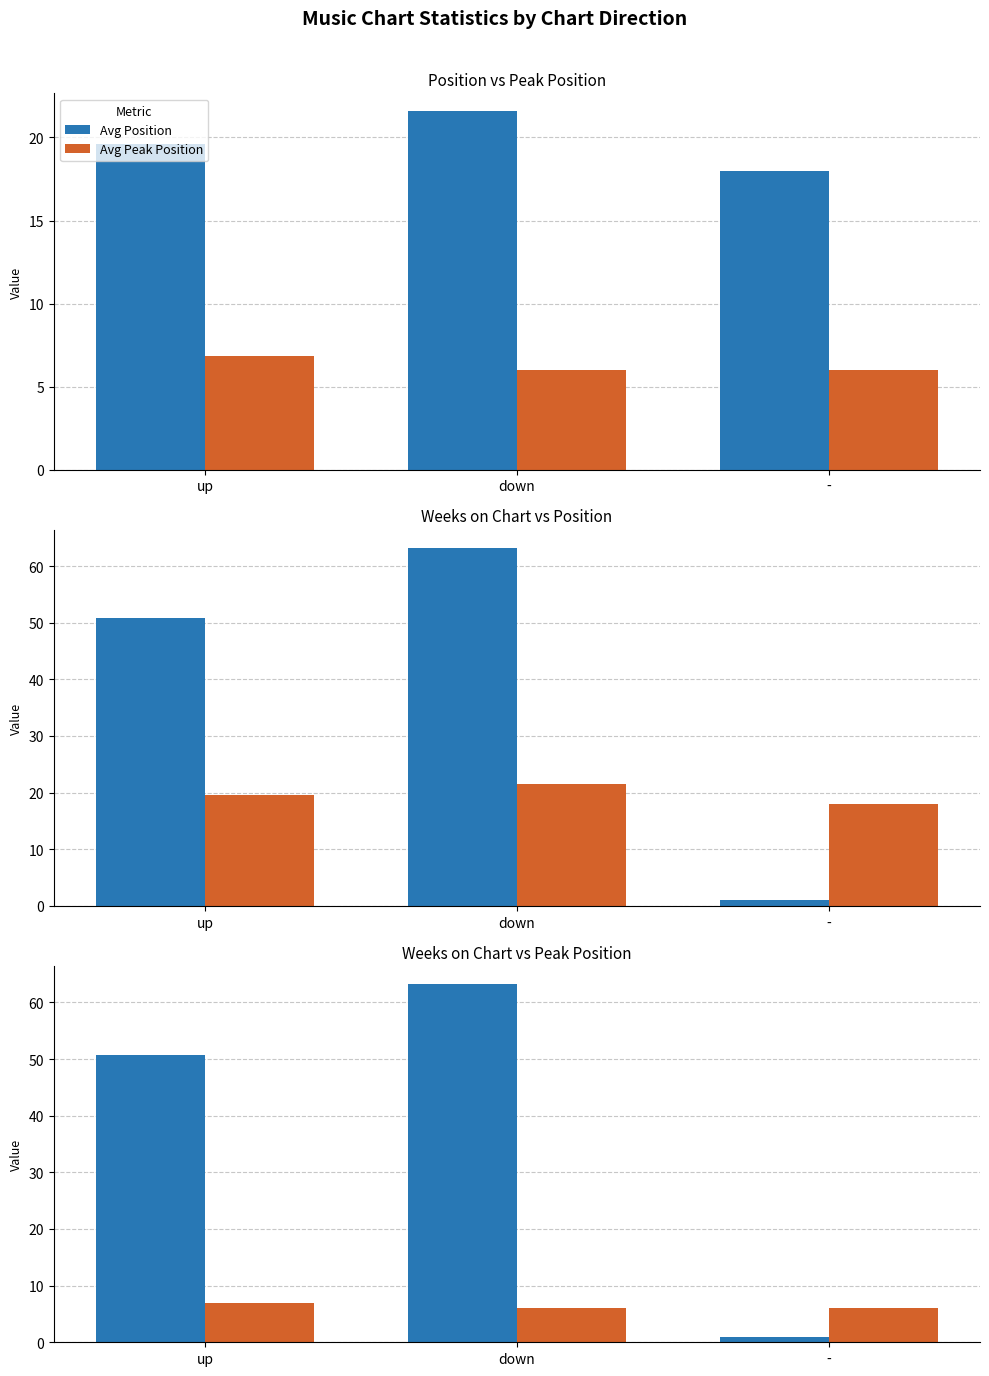

How many groups of bars are there?

3